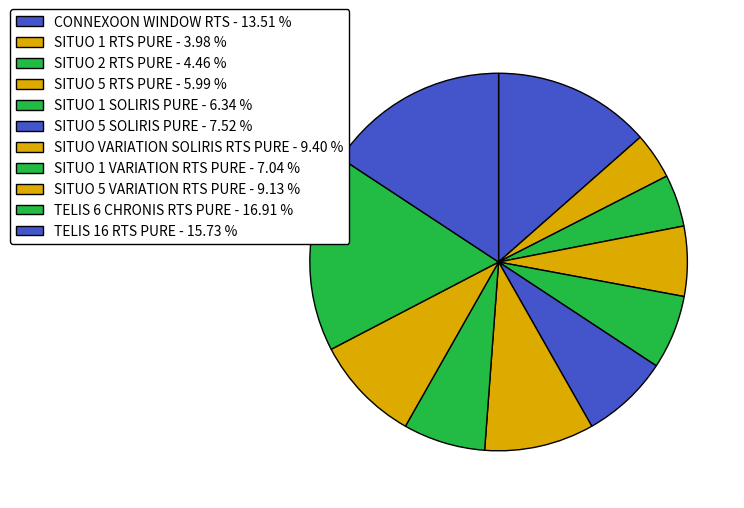

To the nearest percent, what portion does SITUO 1 VARIATION RTS PURE represent?

7%